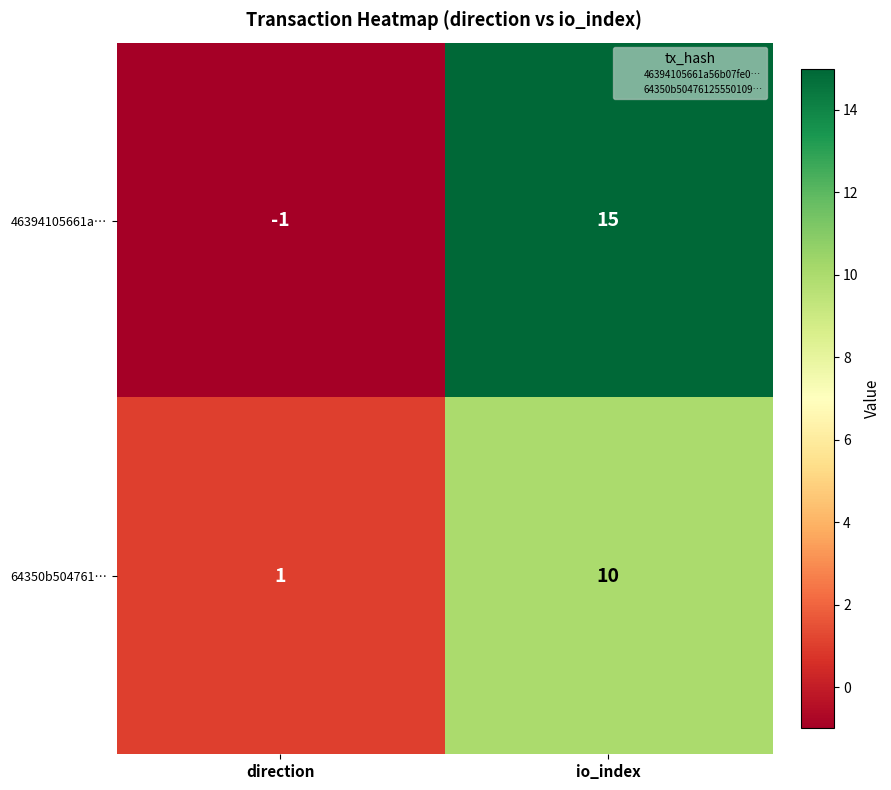

At which label is 46394105661a… closest to 7?

direction